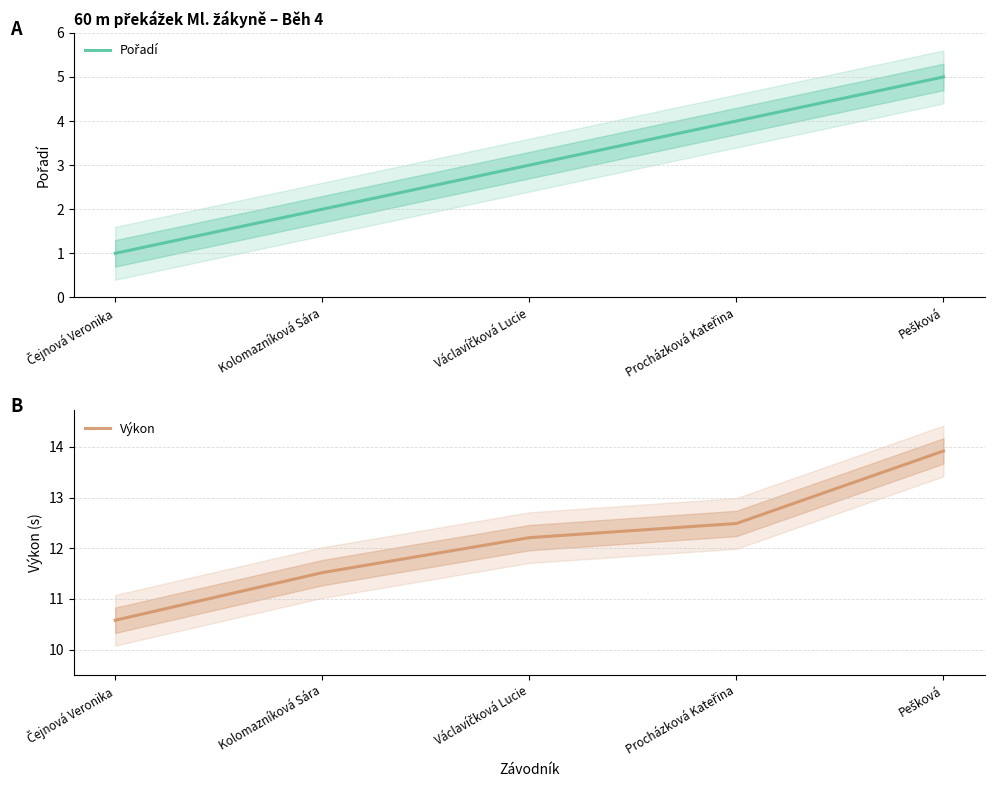

True or false: Výkon and Pořadí cross at least once.

False